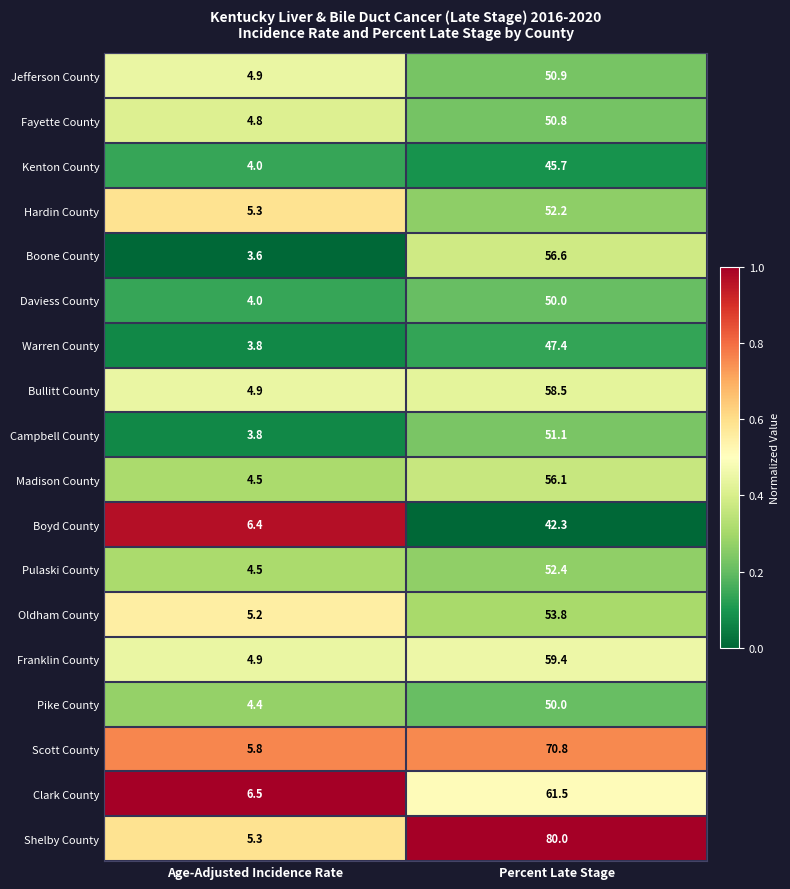

The Boone County series shows 93.5 at Percent Late Stage. True or false?

False